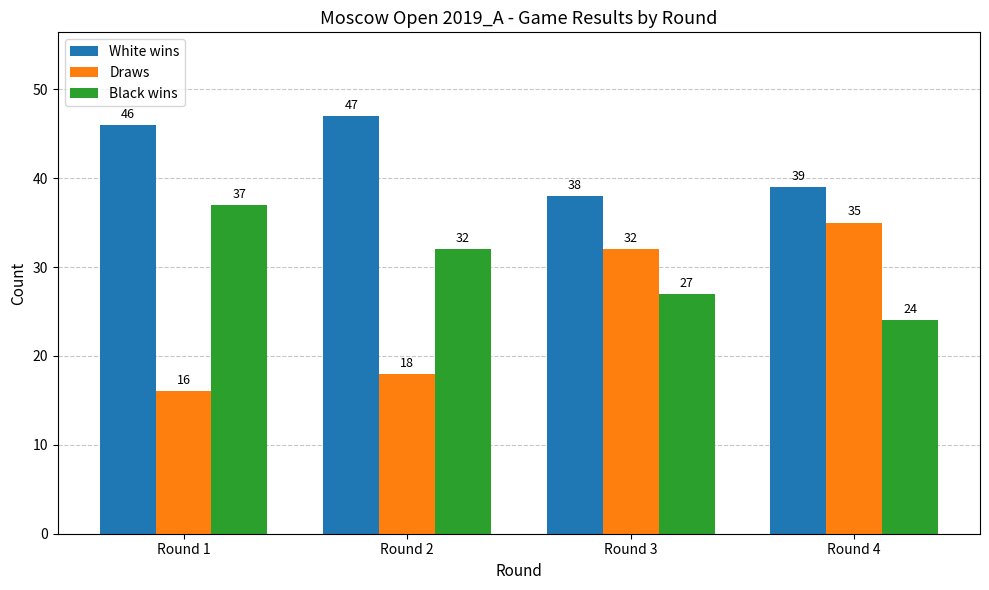

Between Round 1 and Round 4, which series saw the biggest shift?

Draws